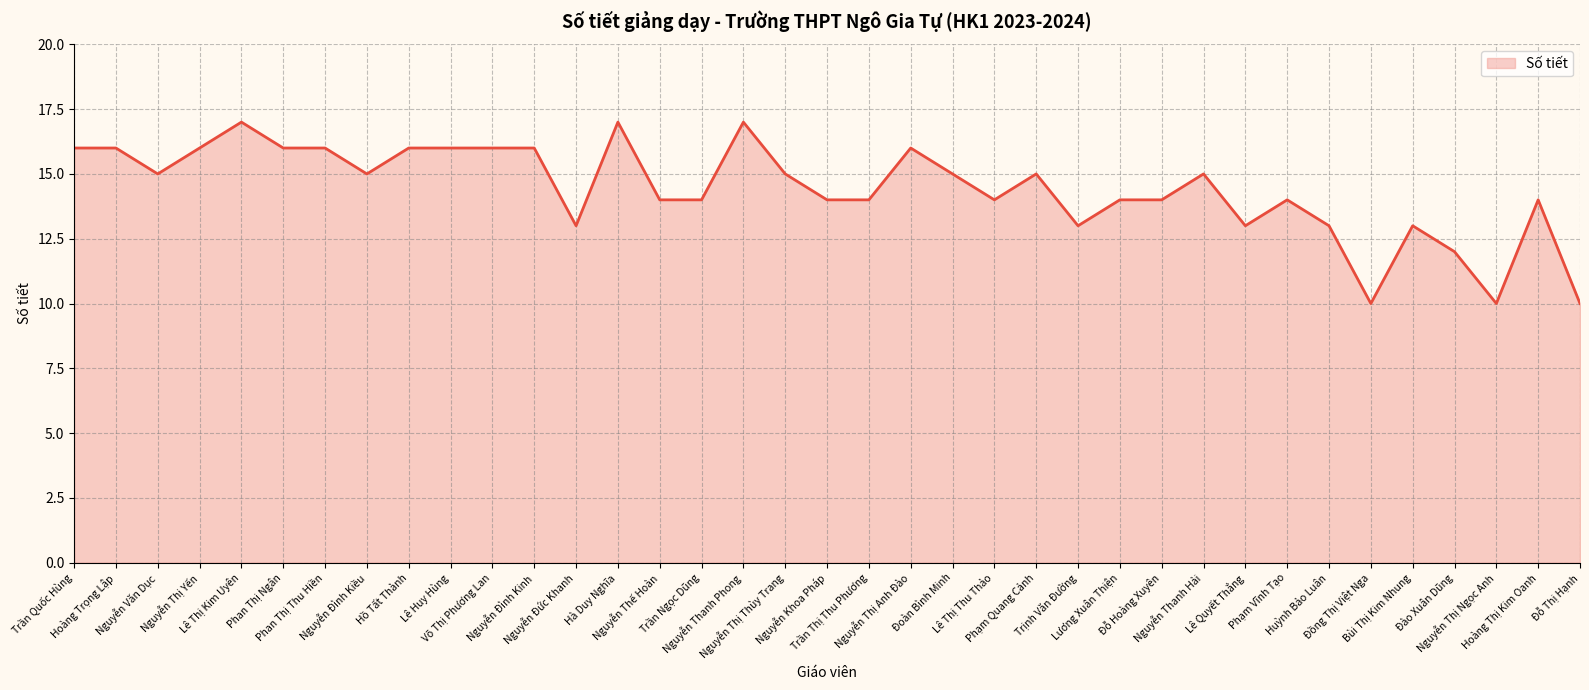

What is the smallest value displayed?

10